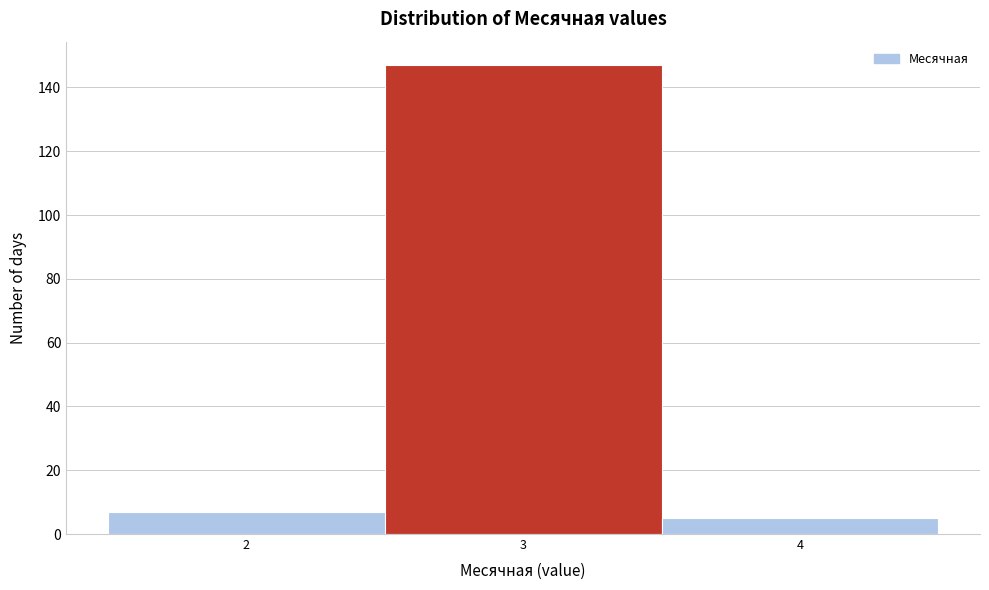

What is the height of the bar covering 2.5 to 3.5 on the x-axis? The values are not printed on the chart, so give them approximately, as read against the axis.

148